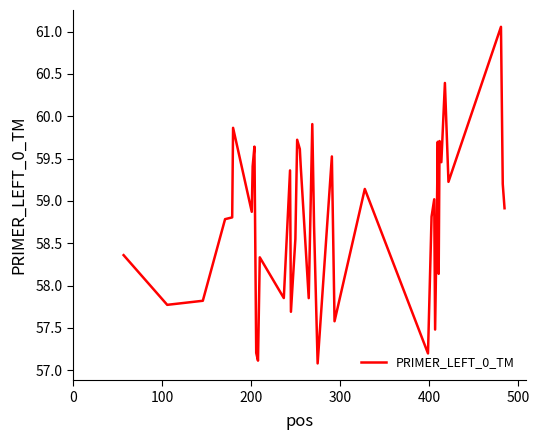

Does the chart display data point markers on the line(s)?

No